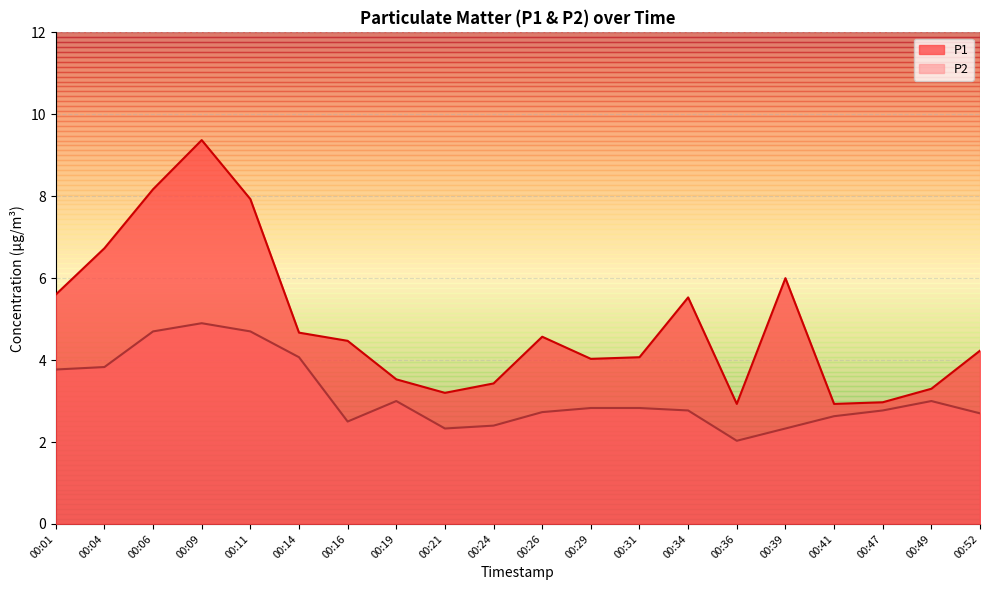

What is the total value across all series at 00:41?

5.6